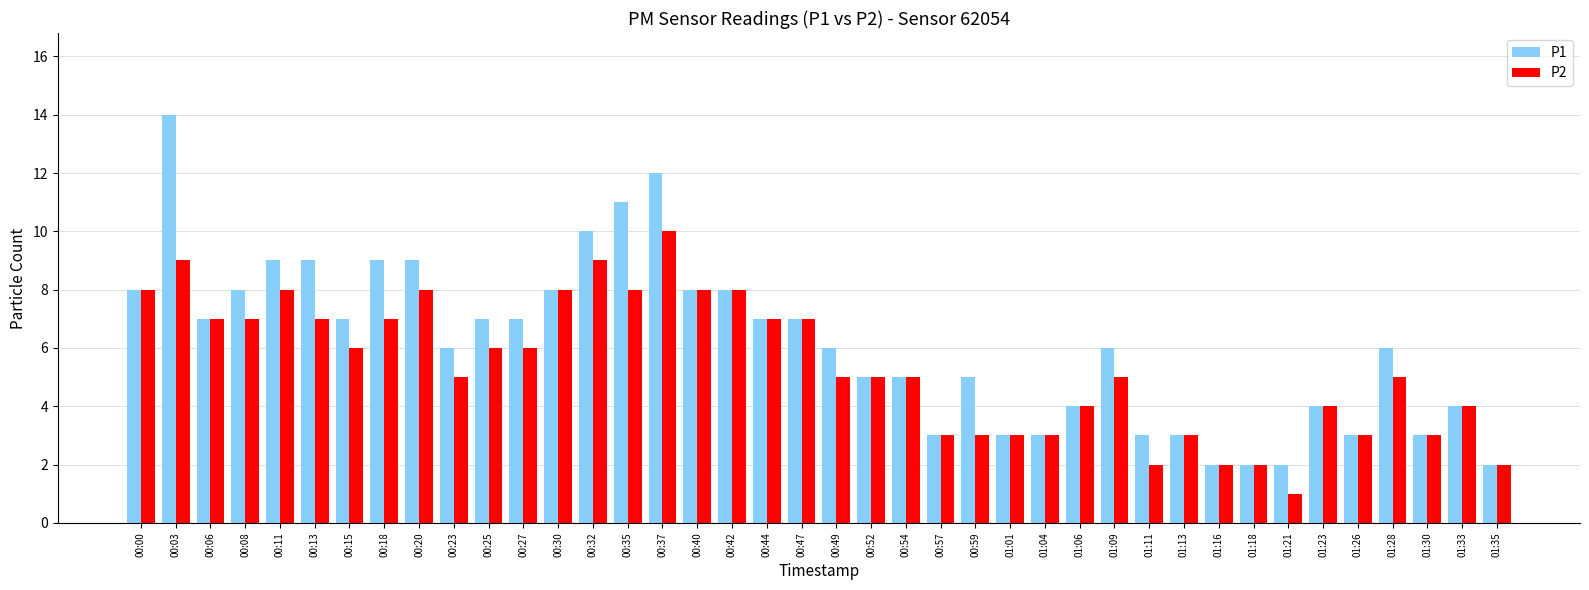

At which label does P2 reach its peak?

00:37